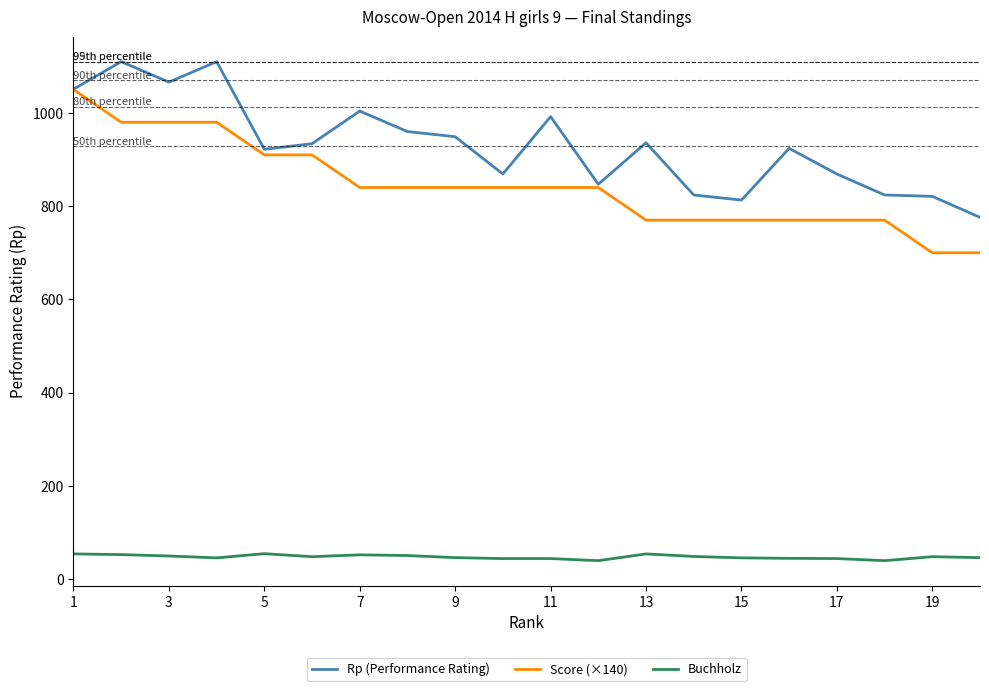

Which series has the largest total across all categories?

Rp (Performance Rating)